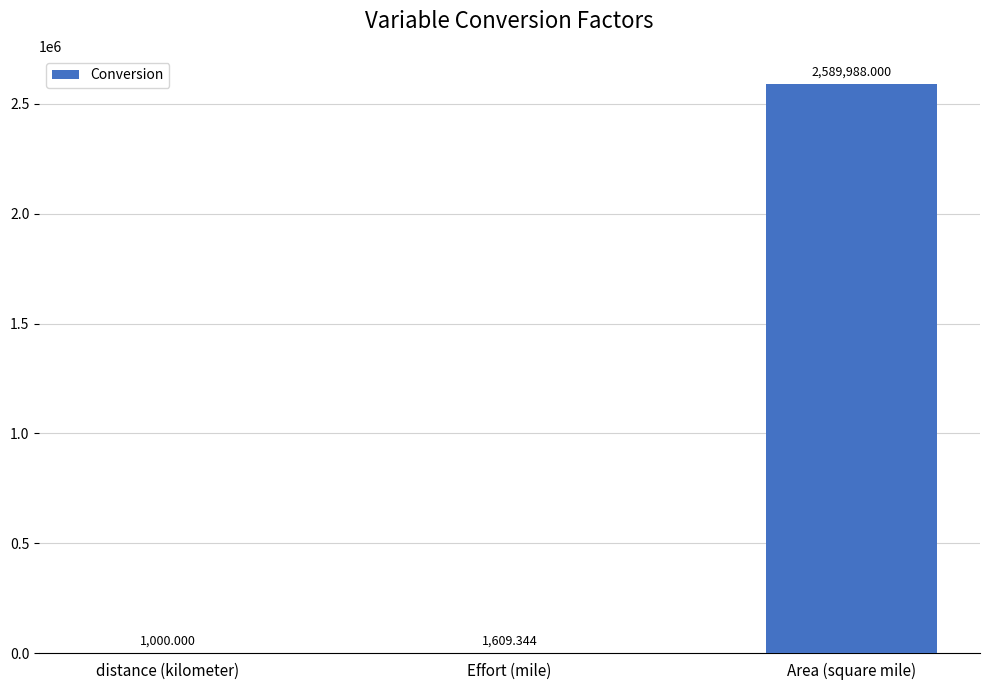

The value at distance (kilometer) is 1000.0. True or false?

True